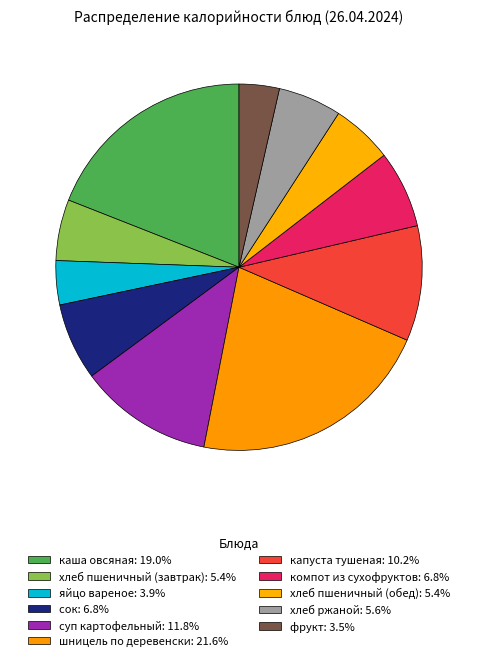

What is the smallest slice in the pie chart?

фрукт